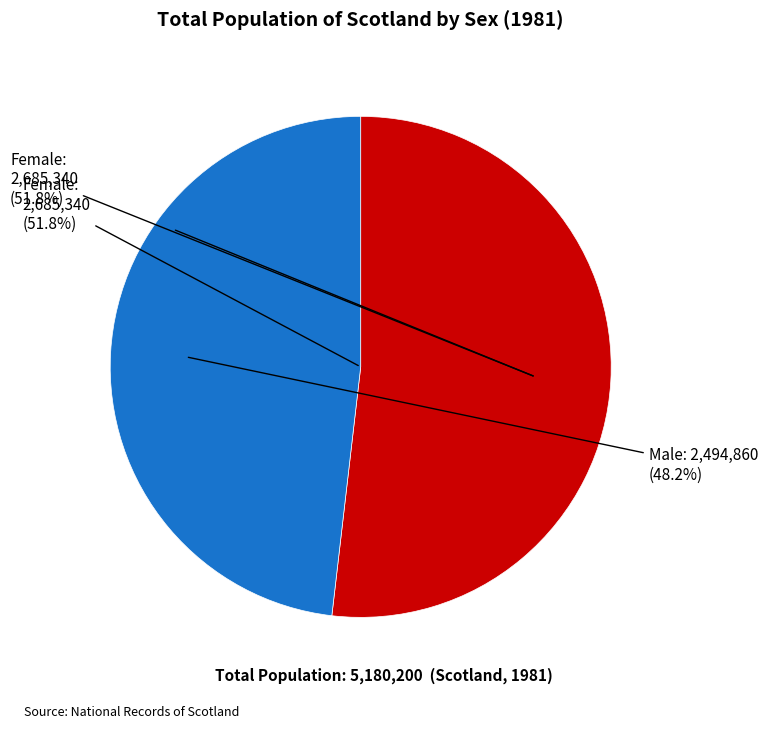

Rank the categories by value from lowest to highest.

Male, Female